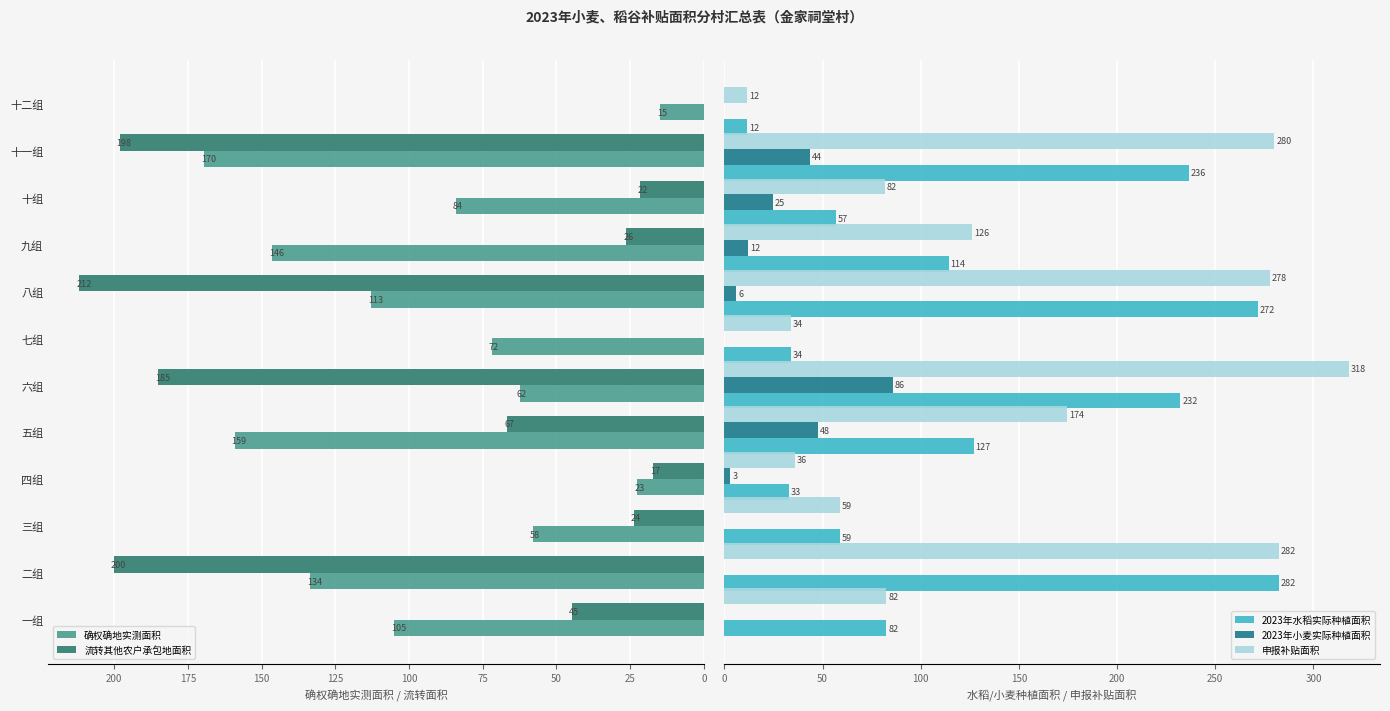

Count the number of categories in the chart.

12